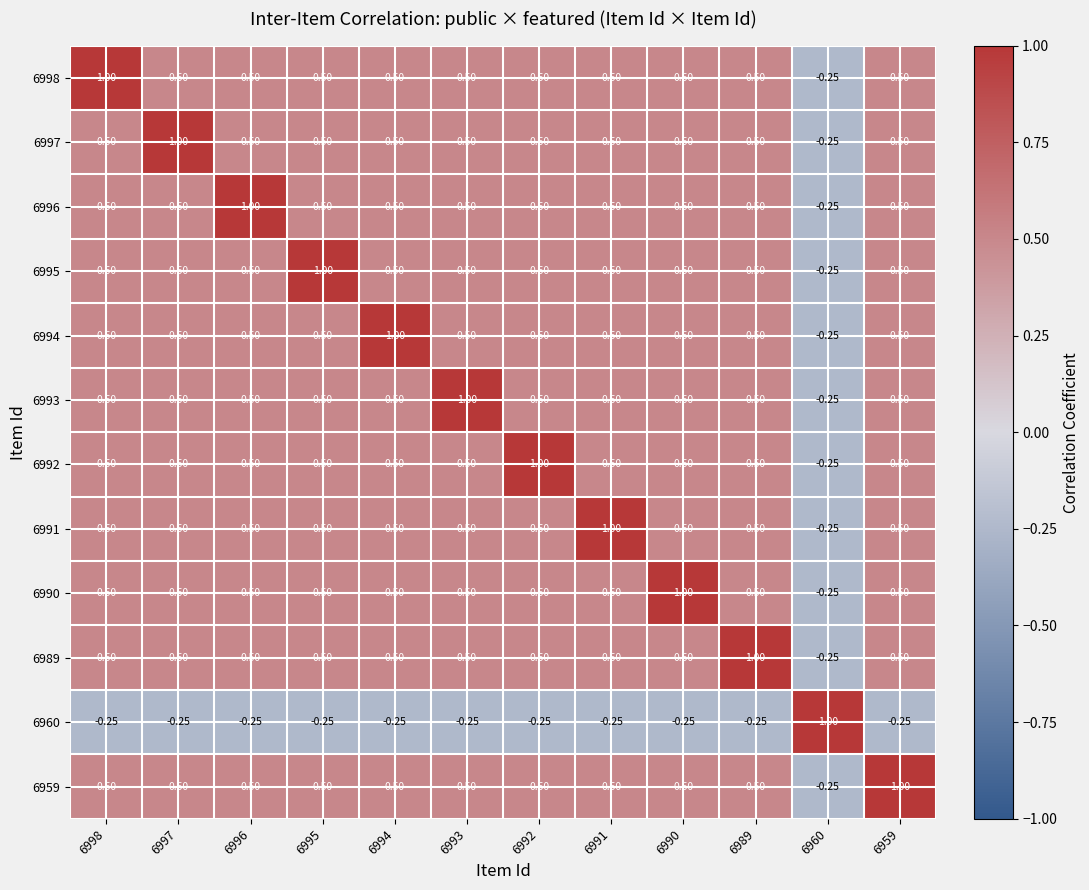

Rank the series by their maximum value, from lowest to highest.

6998, 6997, 6996, 6995, 6994, 6993, 6992, 6991, 6990, 6989, 6960, 6959